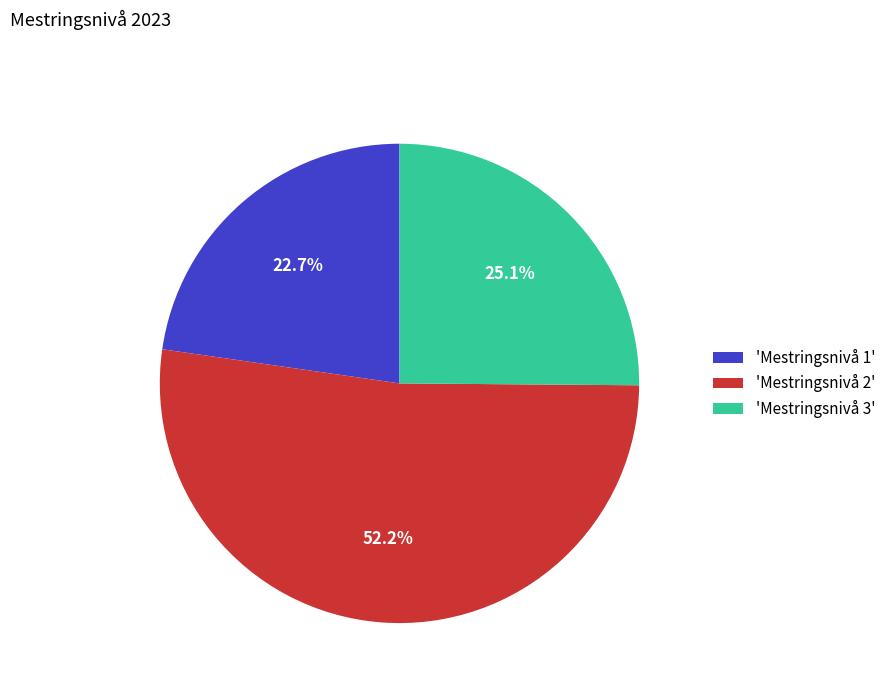

What is the smallest slice in the pie chart?

'Mestringsnivå 1'